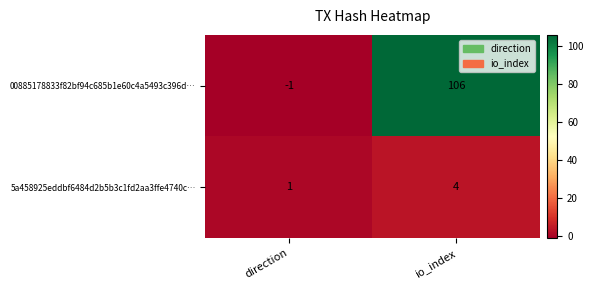

At which category does the chart reach its minimum across all series?

direction